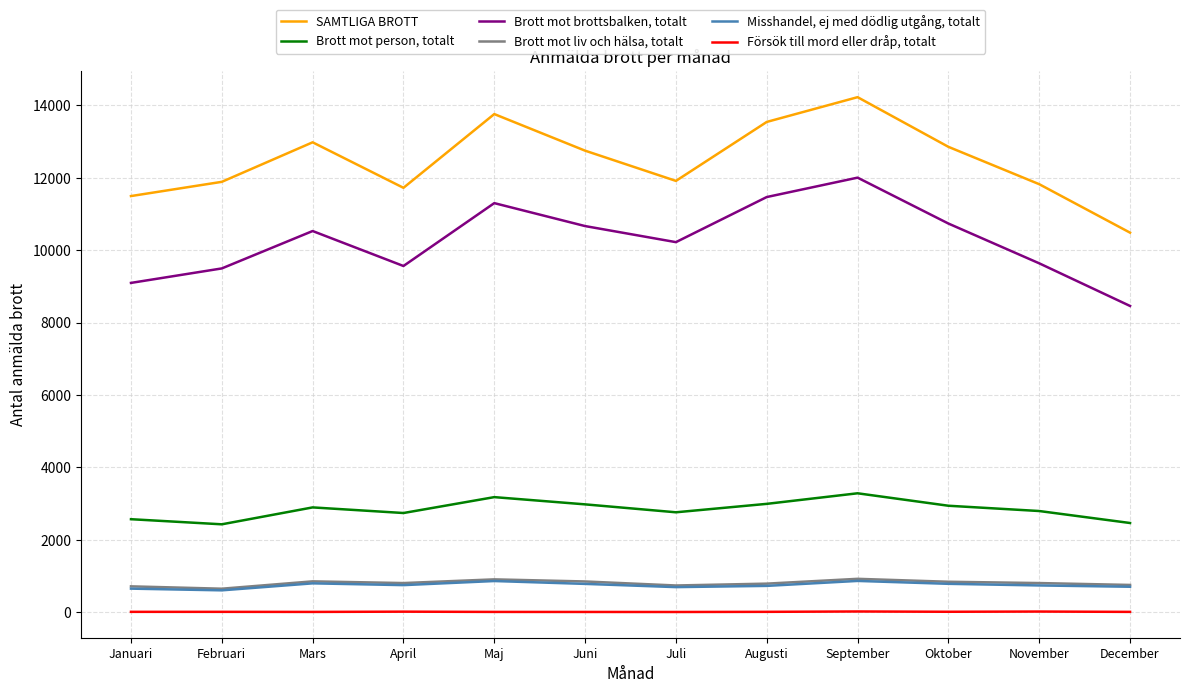

True or false: Misshandel, ej med dödlig utgång, totalt and Brott mot brottsbalken, totalt intersect in this chart.

False